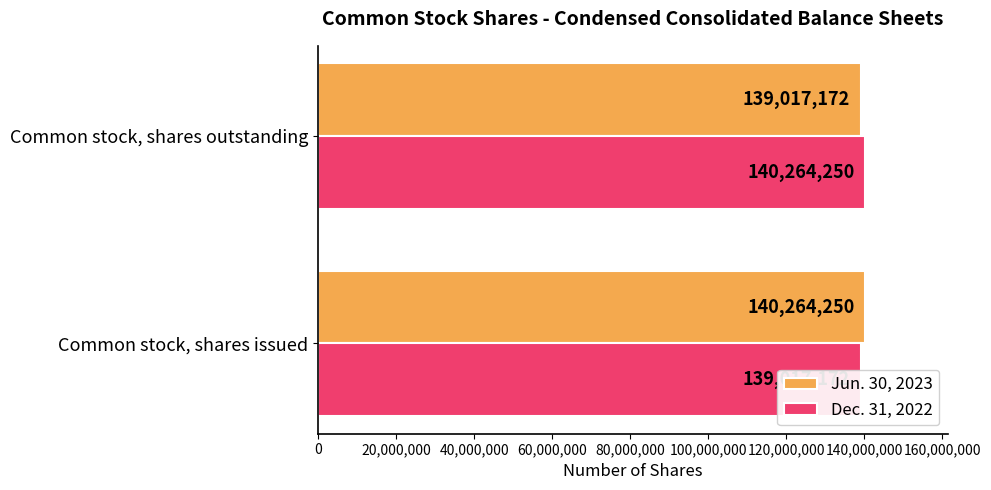

How many bars are there in total?

4